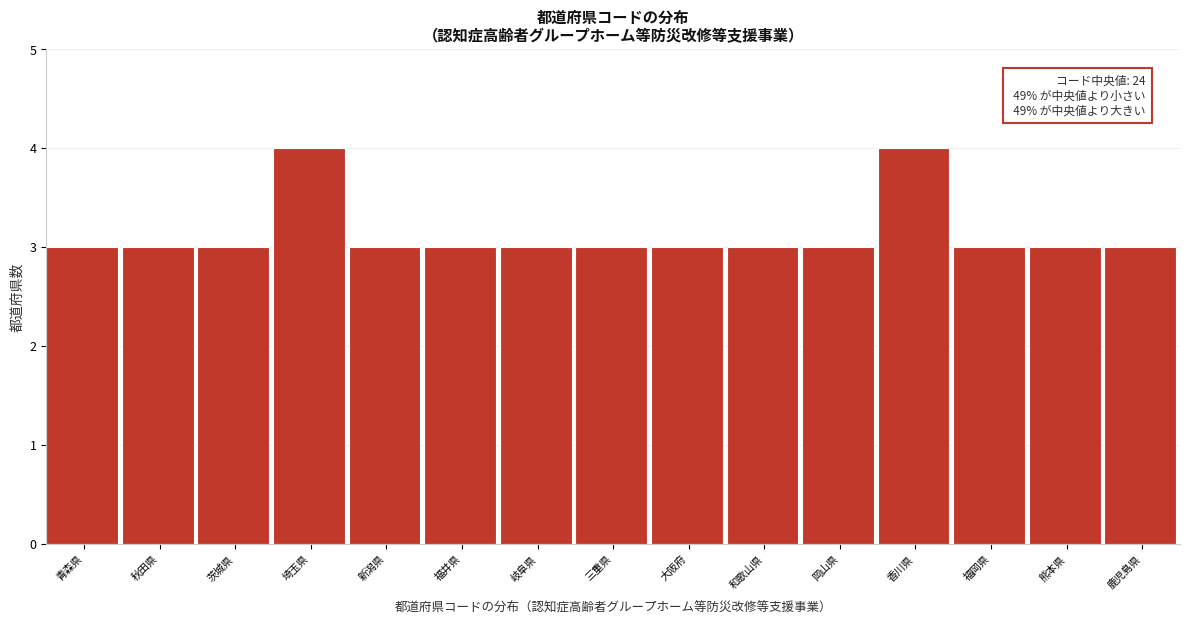

Reading left to right, transcribe all the data shown in this chart.

3	3	3	4	3	3	3	3	3	3	3	4	3	3	3